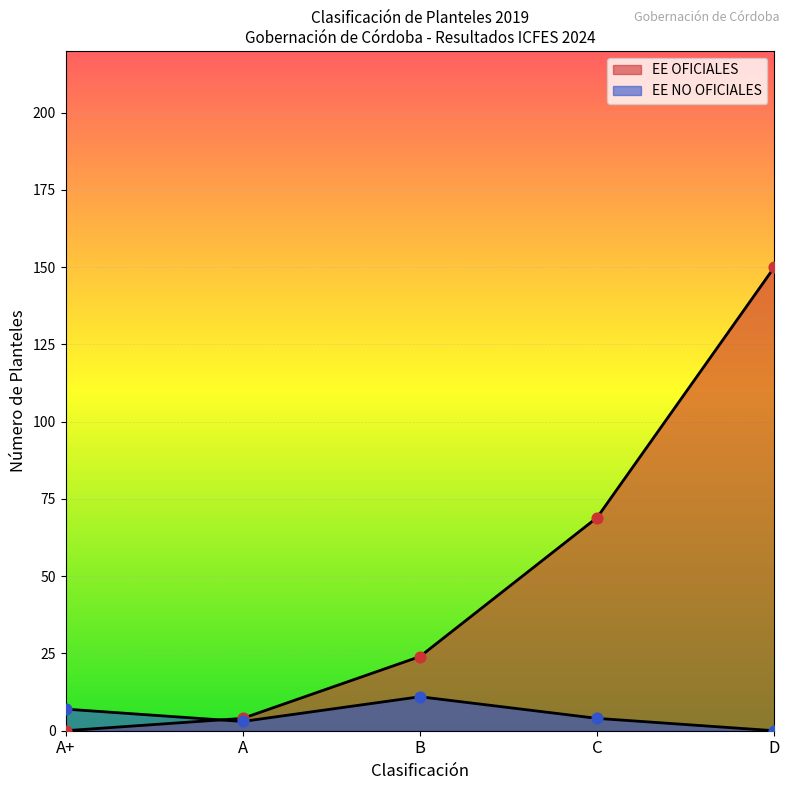

Which series contains the lowest Y value?

EE OFICIALES